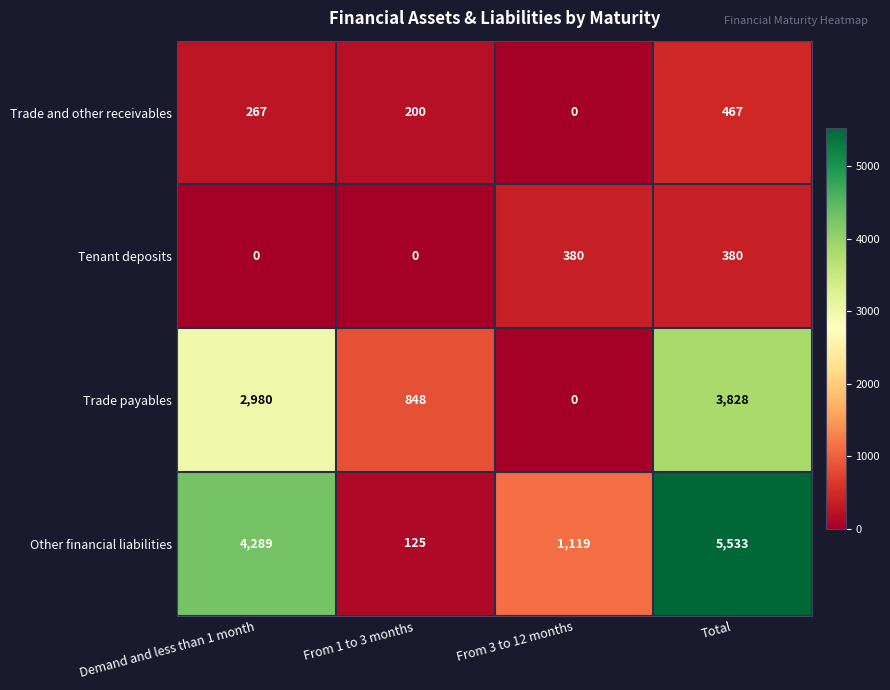

What is the difference between the Other financial liabilities values at Demand and less than 1 month and From 3 to 12 months?

3170